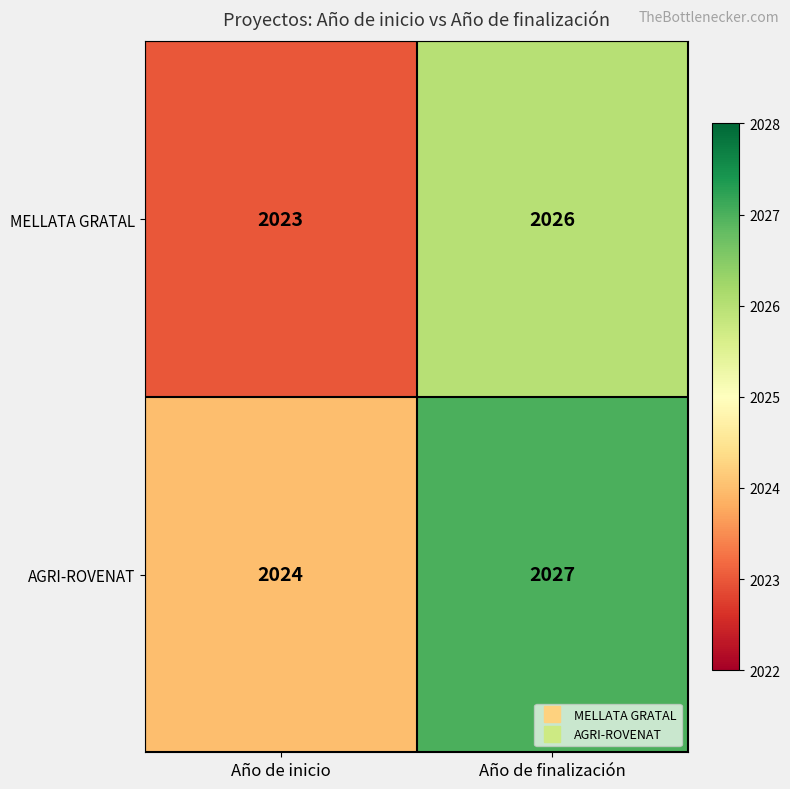

What is the approximate value of MELLATA GRATAL at Año de inicio?

2023